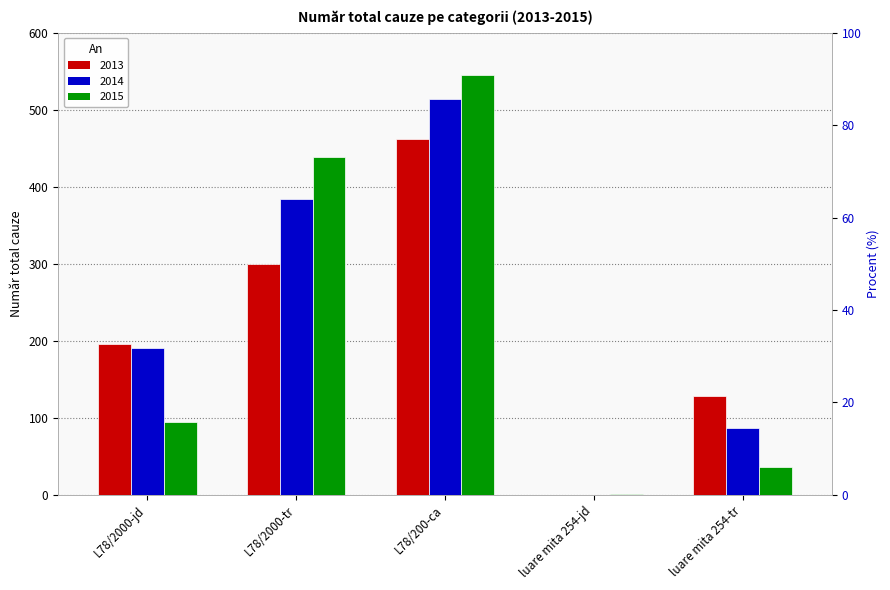

Which series has the largest total across all categories?

2014